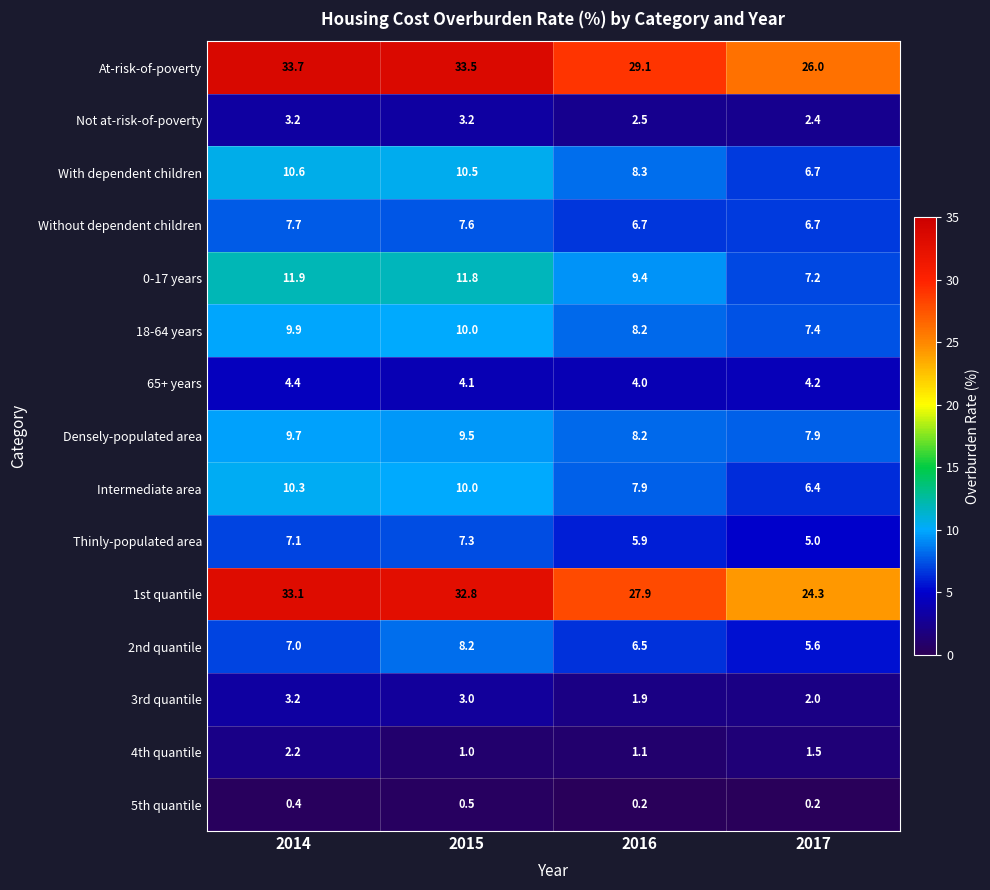

What is the total value across all series at 2016?

127.8